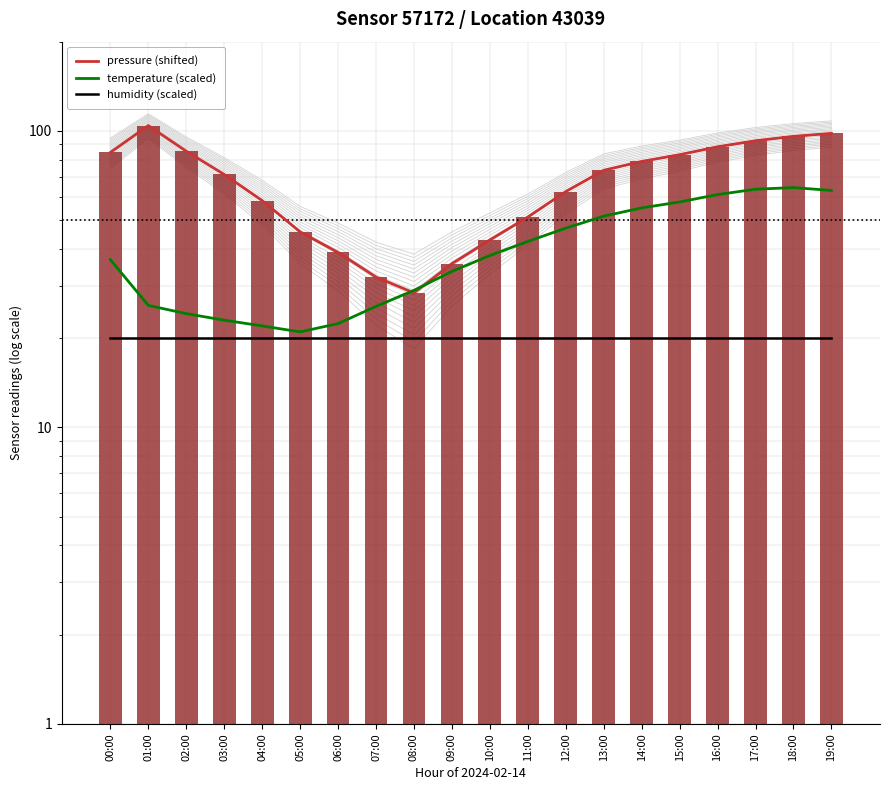

At which label does pressure (shifted) reach its minimum?

08:00